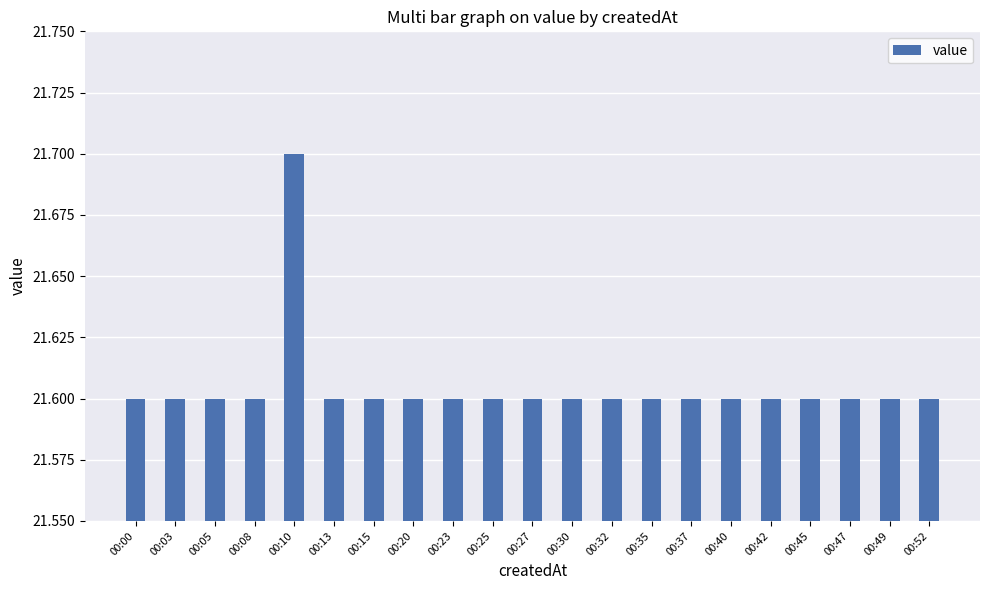

Read the value at 00:03.

21.6